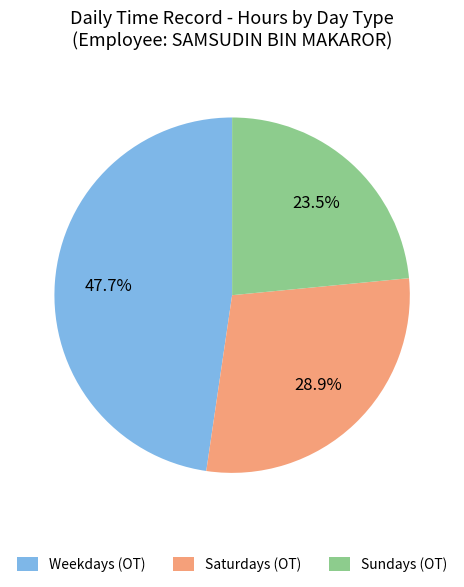

Approximately how many times larger is the value at Weekdays (OT) compared to Sundays (OT)?

2.0